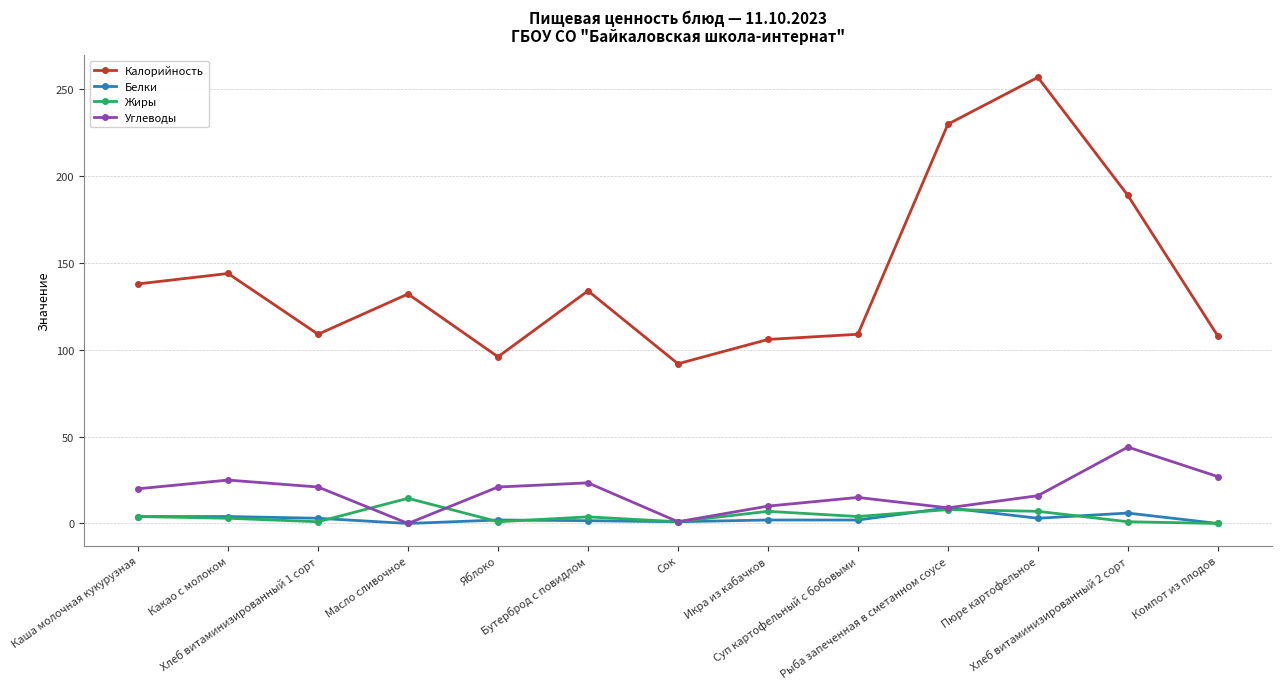

What is the greatest value displayed?

257.0